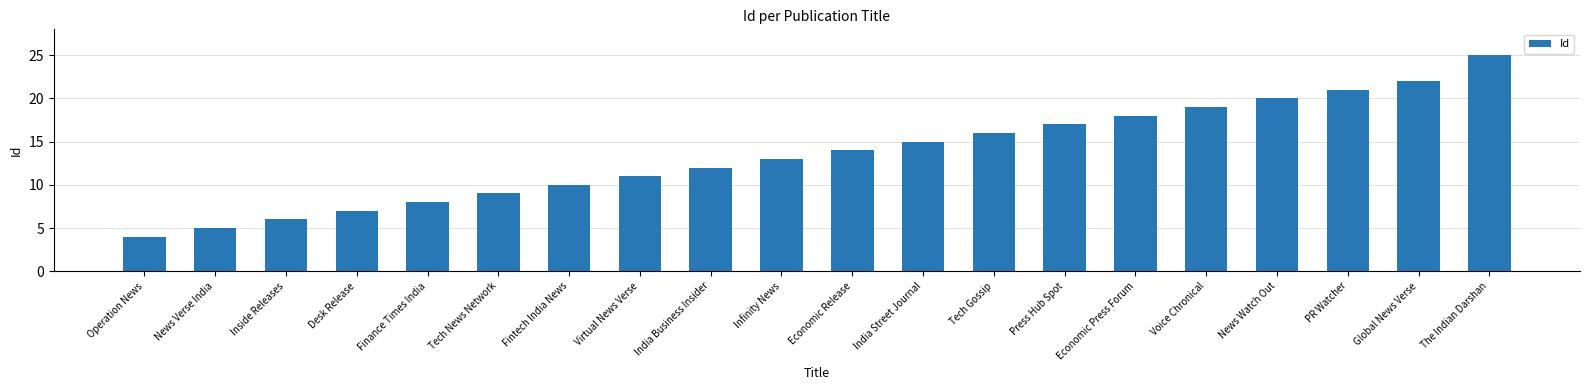

Reading left to right, list all the values displayed in this chart.

4	5	6	7	8	9	10	11	12	13	14	15	16	17	18	19	20	21	22	25